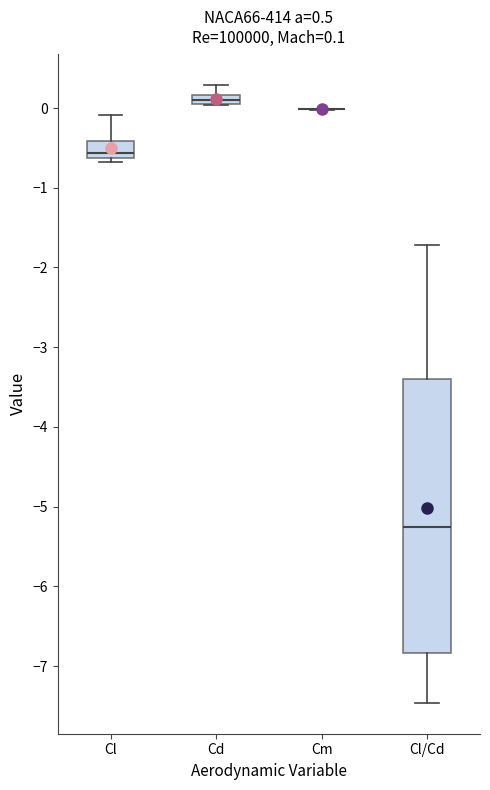

Which box is the tallest, from its lower edge to its upper edge?

Cl/Cd